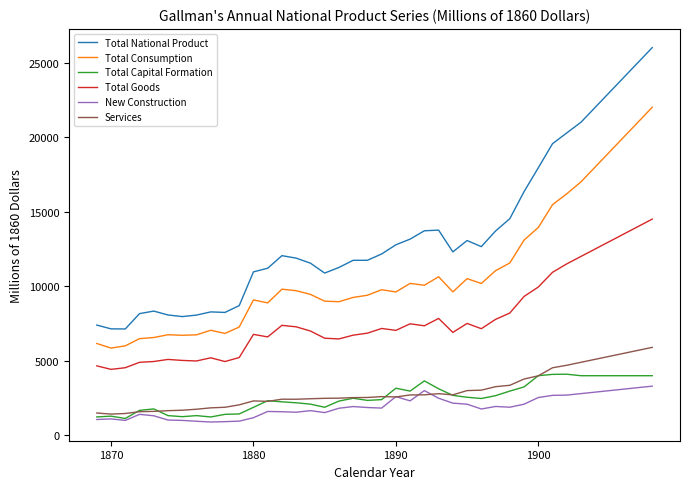

How many lines are shown in the chart?

6